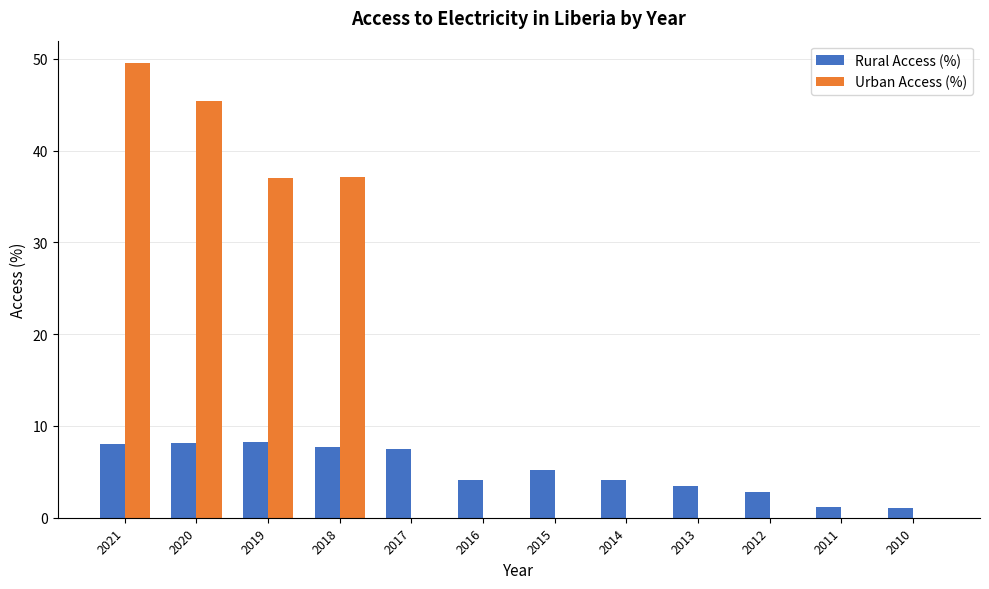

Which series has the largest total across all categories?

Urban Access (%)